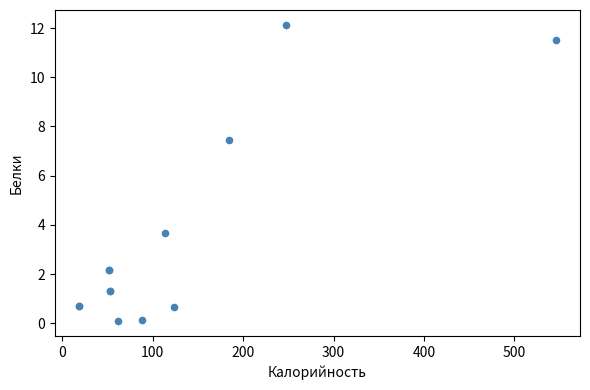

What Y value in the scatter plot is closest to 6?

7.5